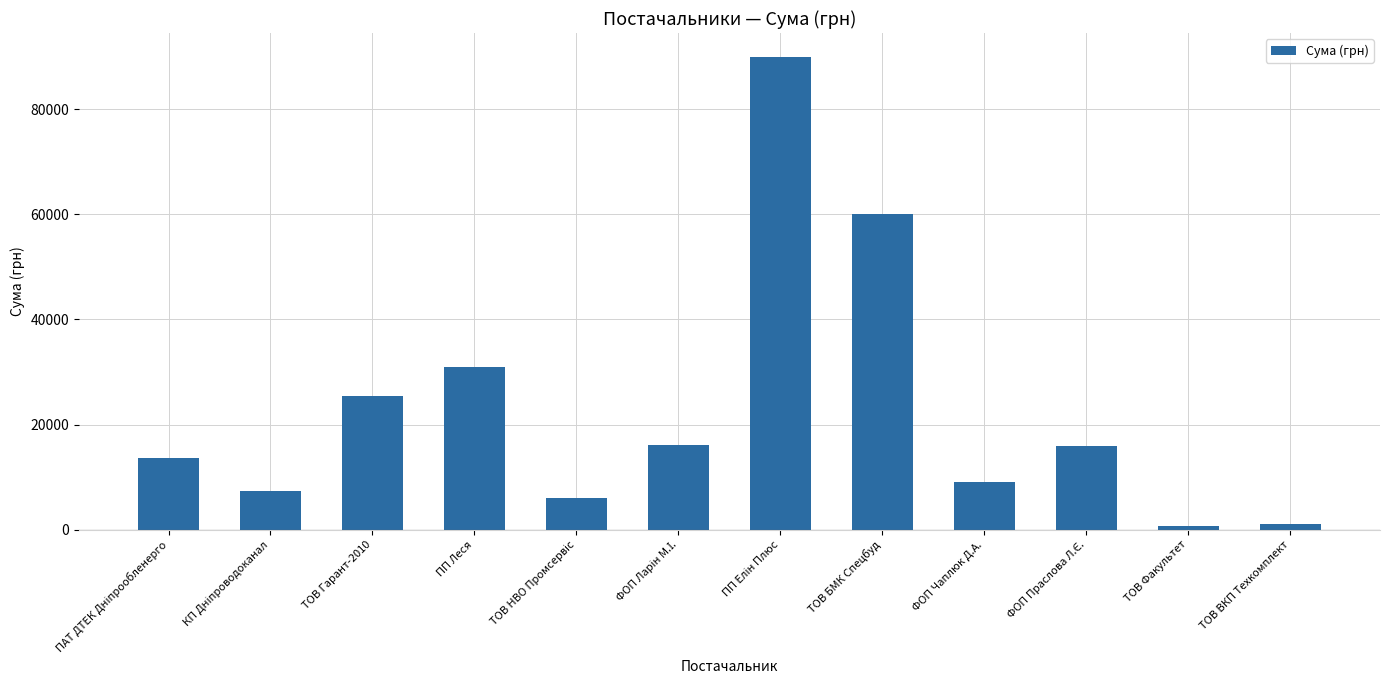

Which has a higher value, ТОВ Гарант-2010 or ФОП Чаплюк Д.А.?

ТОВ Гарант-2010